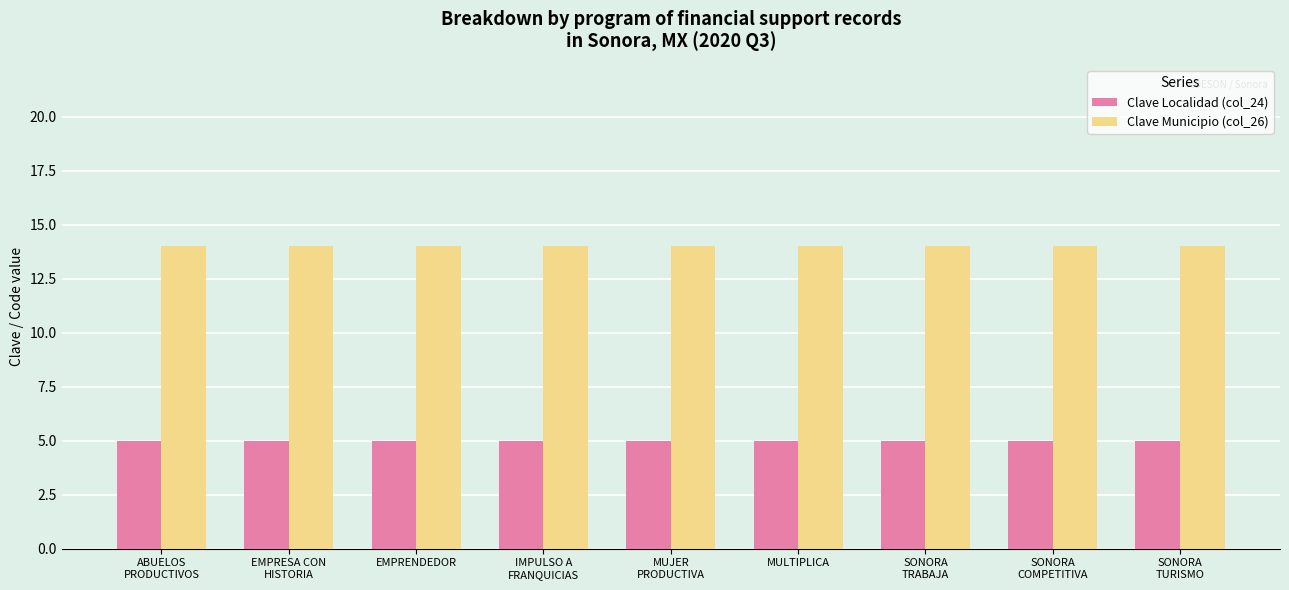

Reading left to right, what are all the values shown in this chart?

Clave Localidad (col_24): 5	5	5	5	5	5	5	5	5
Clave Municipio (col_26): 14	14	14	14	14	14	14	14	14